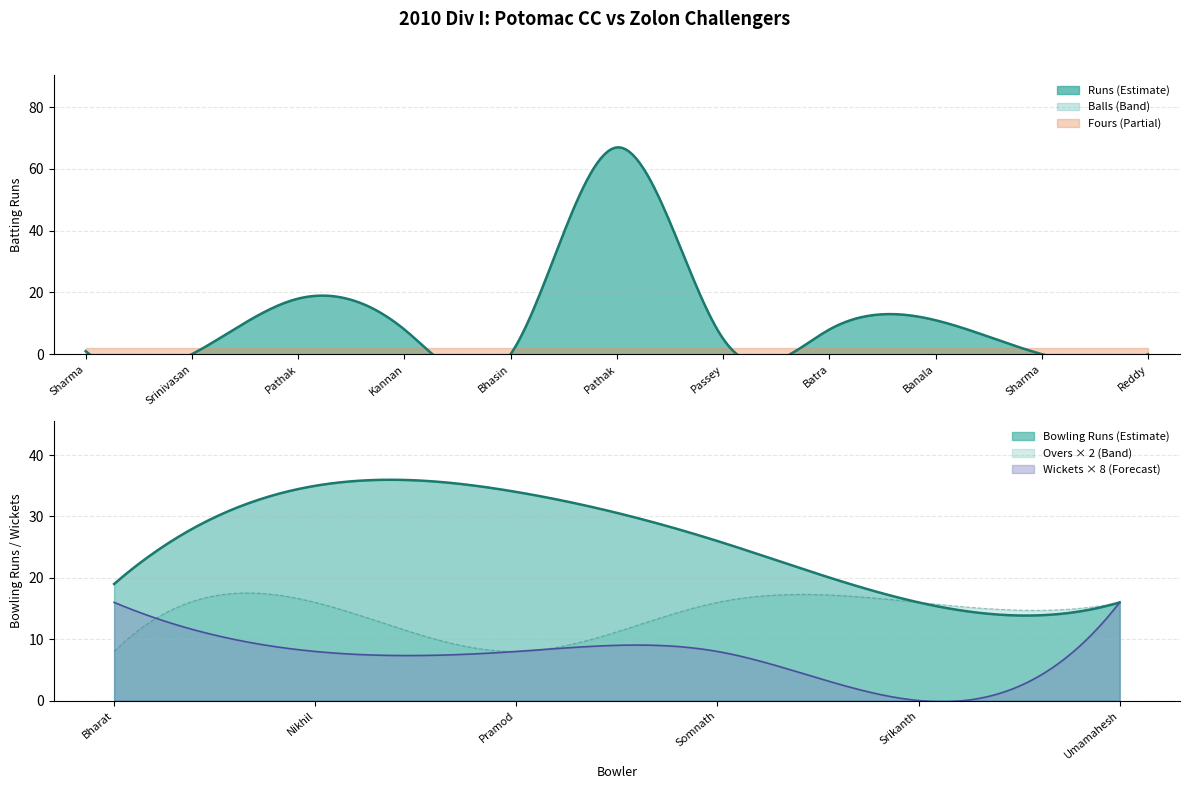

What is the sum of the Balls values at Sunil Sharma and Anil Sharma?

1